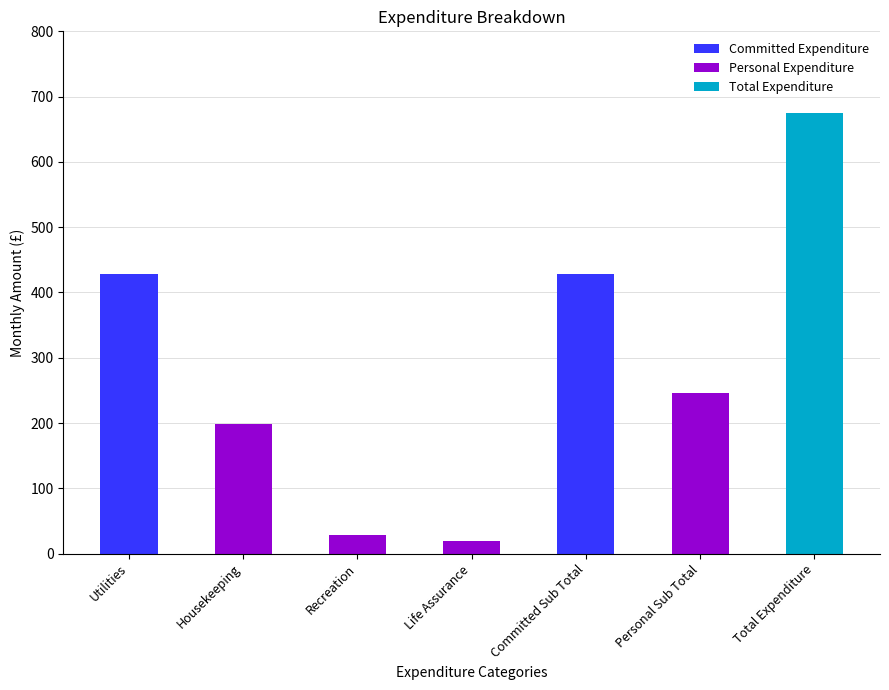

True or false: Committed Expenditure has a value of -234.0 at Personal Sub Total.

False